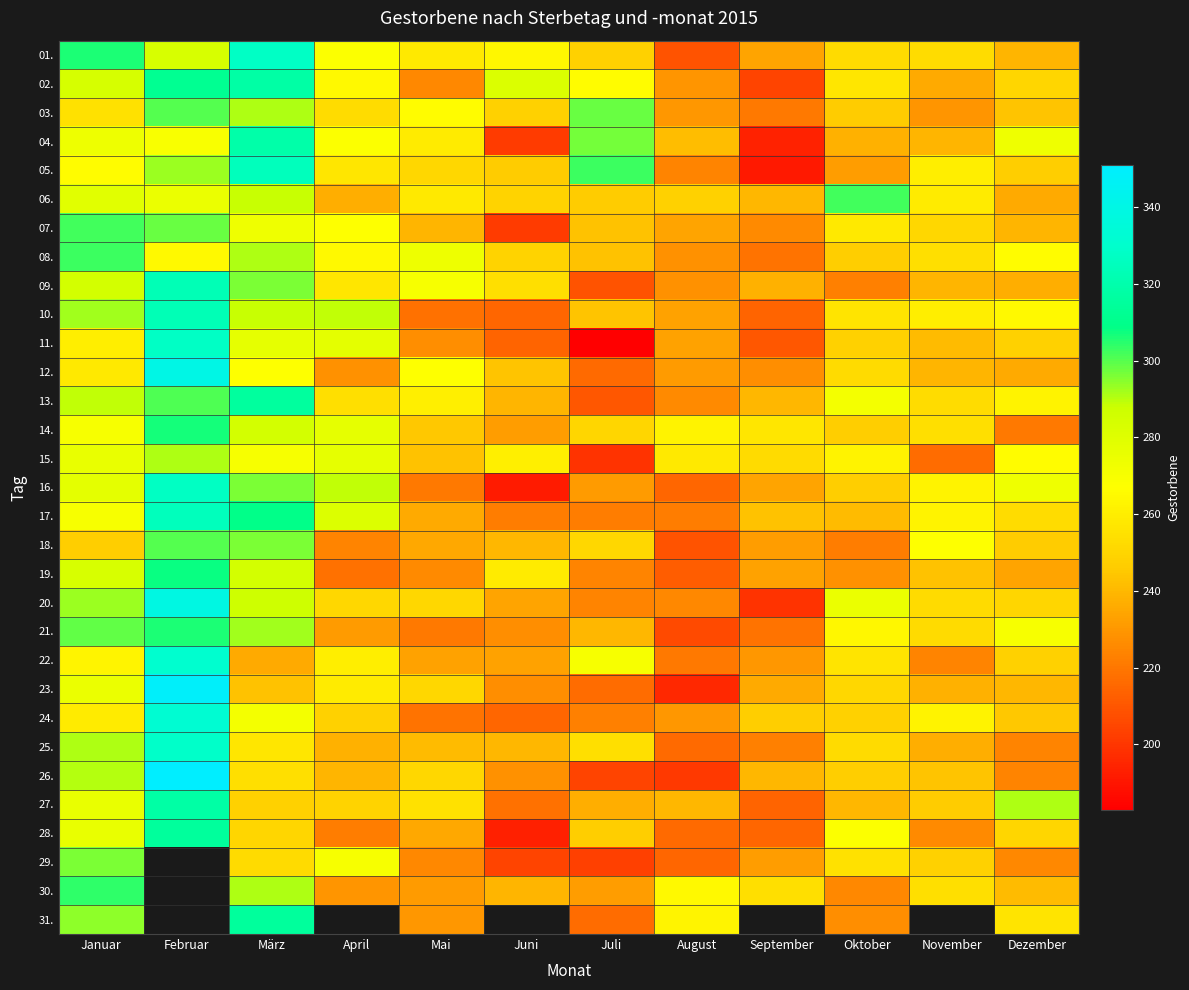

Which series changed the most between September and November?

05.